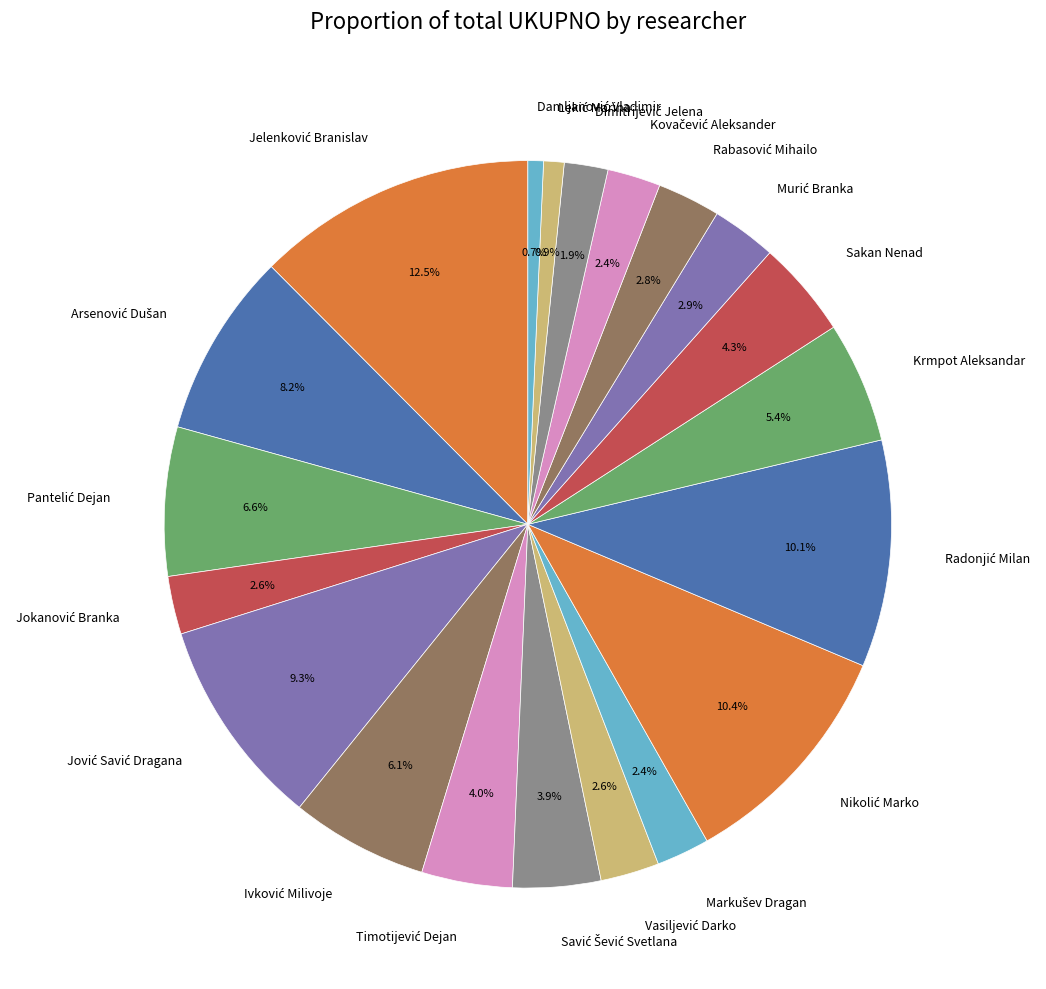

Is there a majority slice in this chart?

No